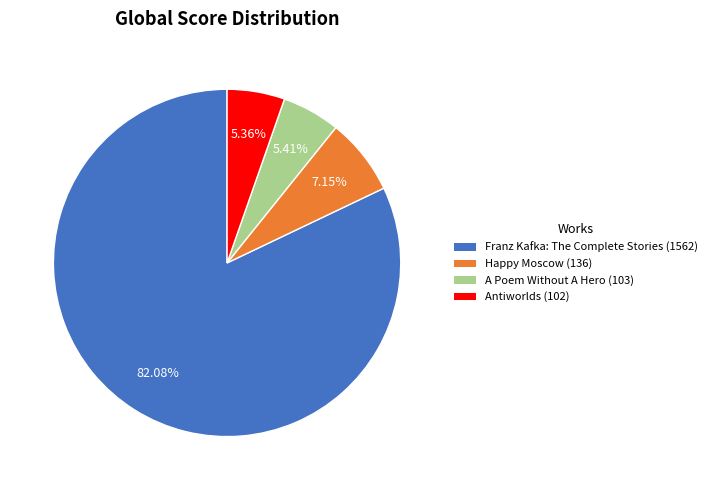

Combined, what portion of the pie is Antiworlds and Happy Moscow?

12.5%